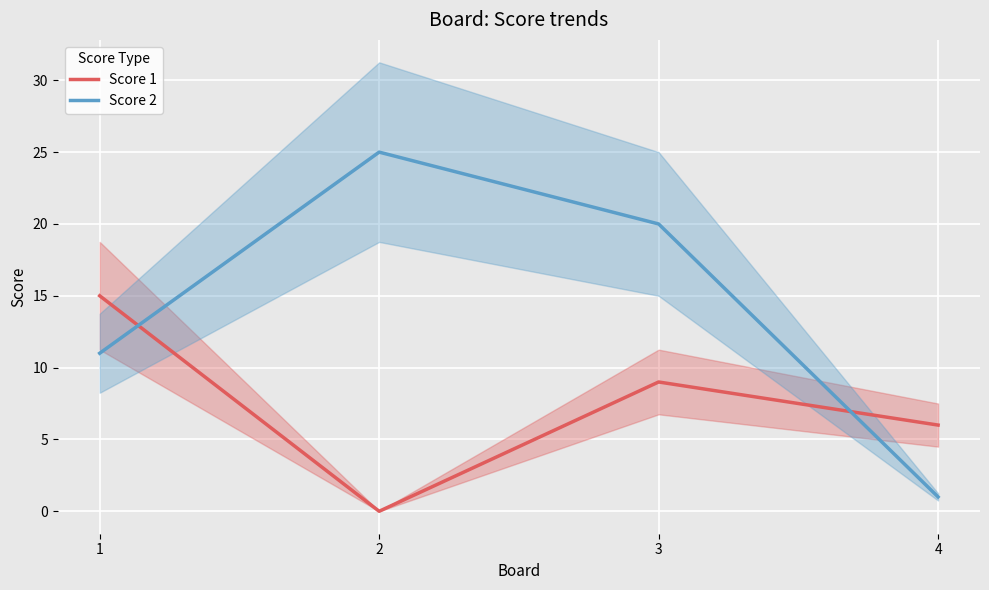

What is the approximate value of Score 2 at 3, to the nearest 5?

20